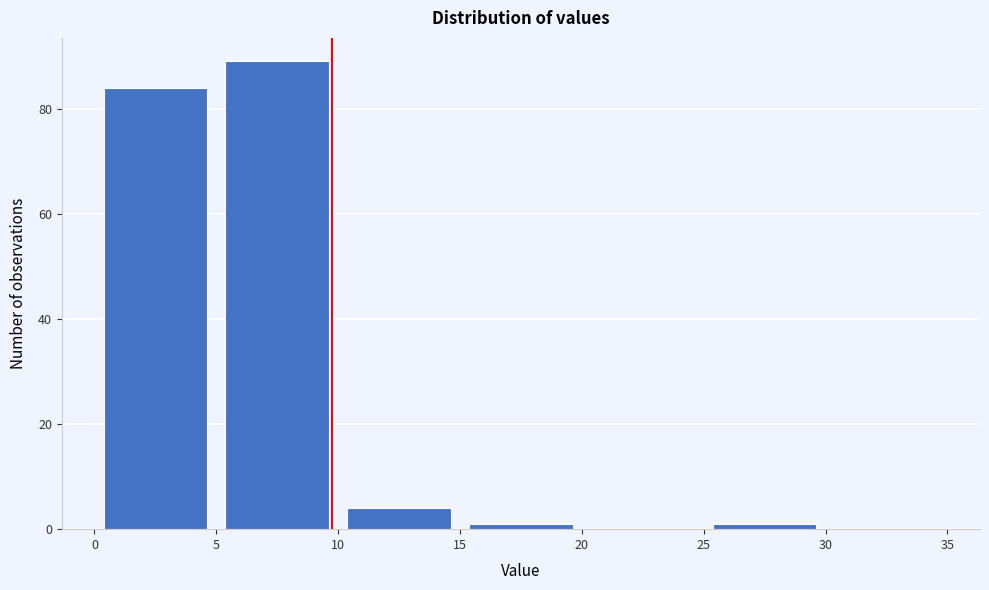

How tall is the bar that spans 5 to 10 on the x-axis? The values are not printed on the chart, so give them approximately, as read against the axis.

90